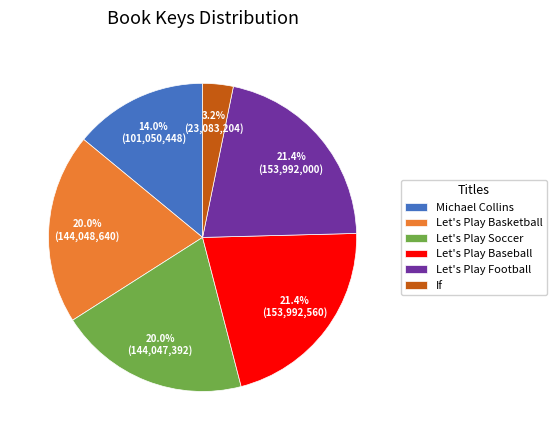

Does any single category account for the majority?

No